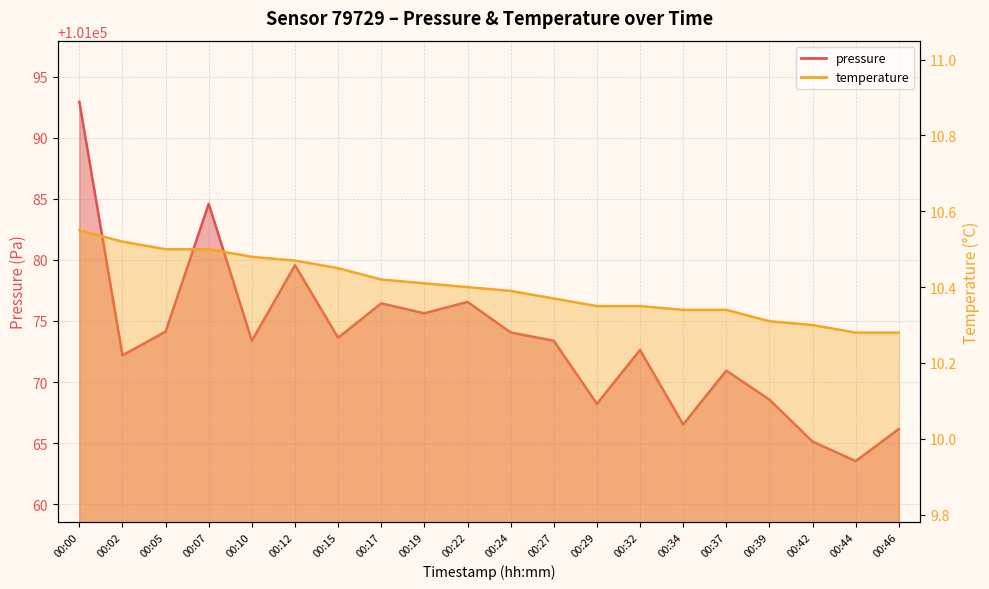

What are all the series names shown in the legend?

pressure, temperature